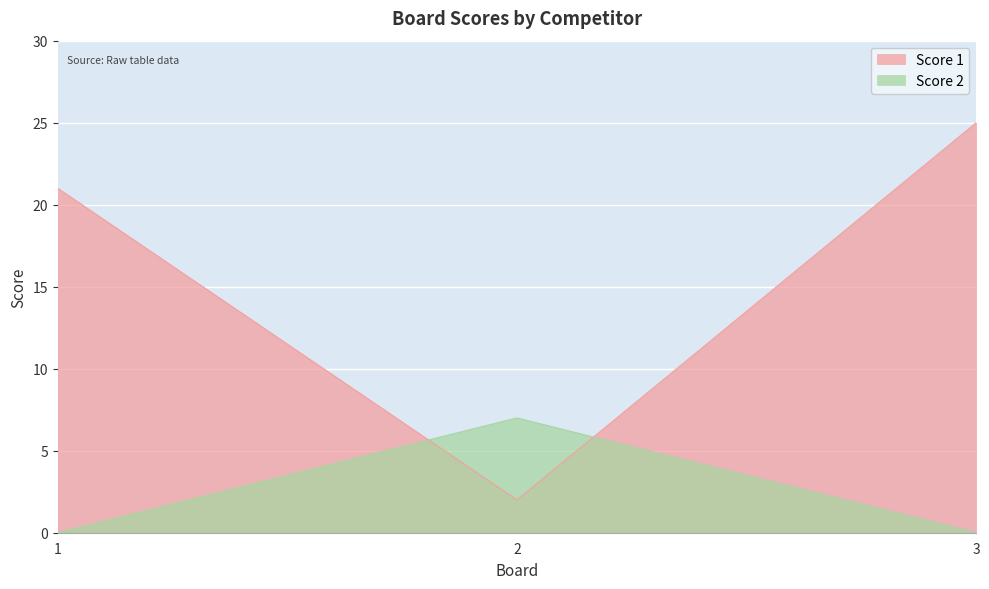

What is the average value of the Score 1 series?

16